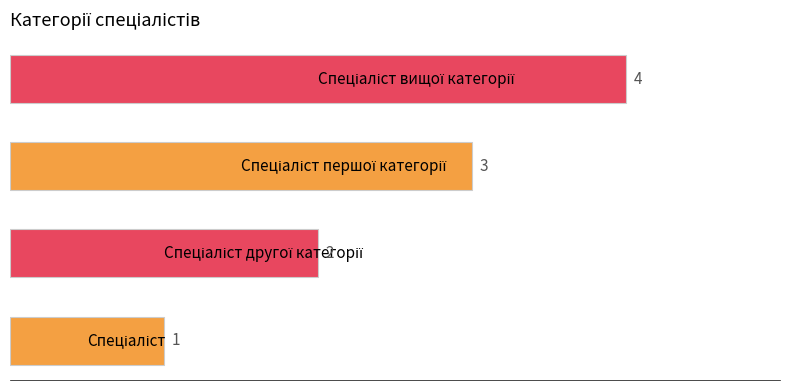

Count the values in the range 2 to 4.

3